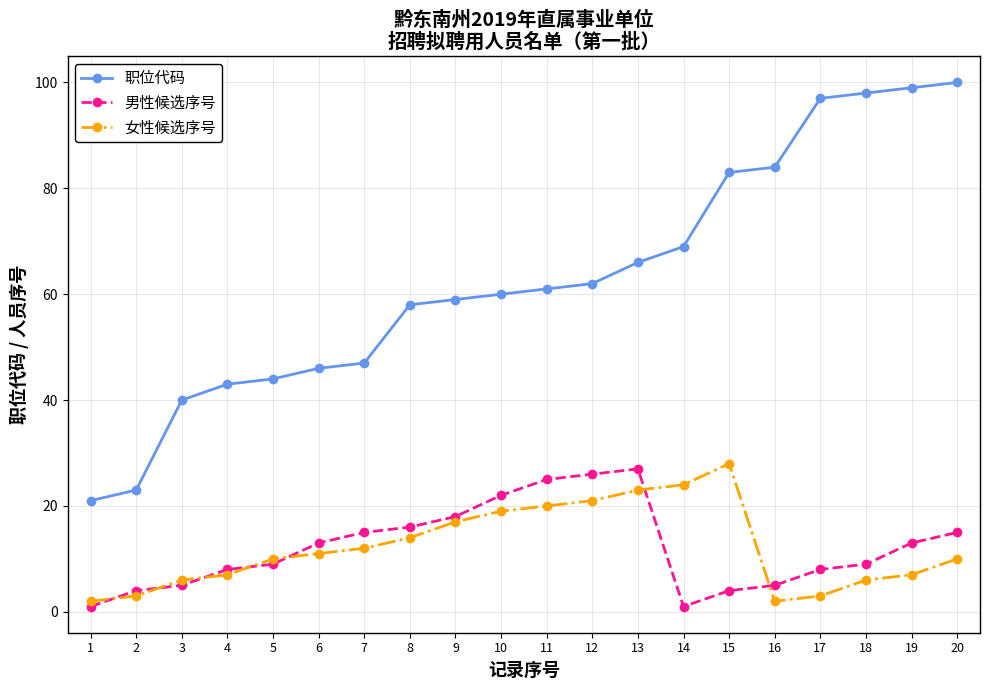

What is the highest value of the 男性候选序号 series?

27